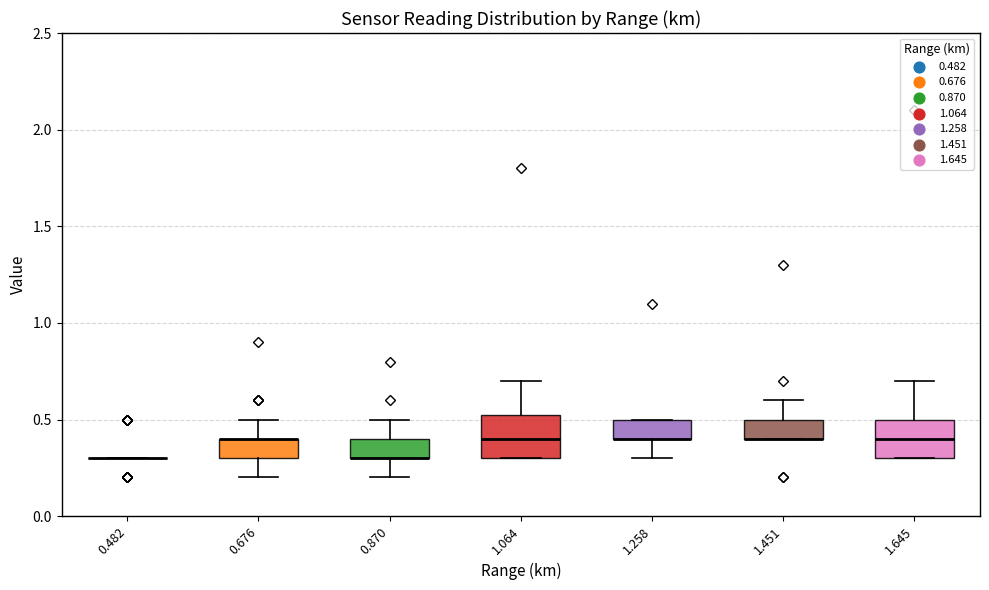

Reading left to right, read every box against the y-axis: the position of its median line, the range the box covers, and the ends of its whiskers. The values are not printed on the chart, so give them approximately, as read against the axis.

0.482: box collapsed to a line at 0.30, whiskers 0.30 to 0.30
0.676: median 0.40 (drawn on the box's upper edge), box 0.30 to 0.40, whiskers 0.20 to 0.50
0.870: median 0.30 (drawn on the box's lower edge), box 0.30 to 0.40, whiskers 0.20 to 0.50
1.064: median 0.40, box 0.30 to 0.55, whiskers 0.30 to 0.70
1.258: median 0.40 (drawn on the box's lower edge), box 0.40 to 0.50, whiskers 0.30 to 0.50
1.451: median 0.40 (drawn on the box's lower edge), box 0.40 to 0.50, whiskers 0.40 to 0.60
1.645: median 0.40, box 0.30 to 0.50, whiskers 0.30 to 0.70